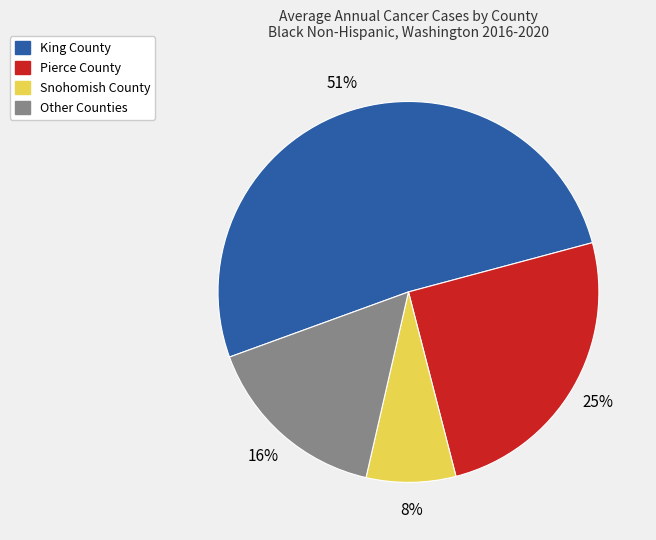

How many slices are in this pie chart?

4